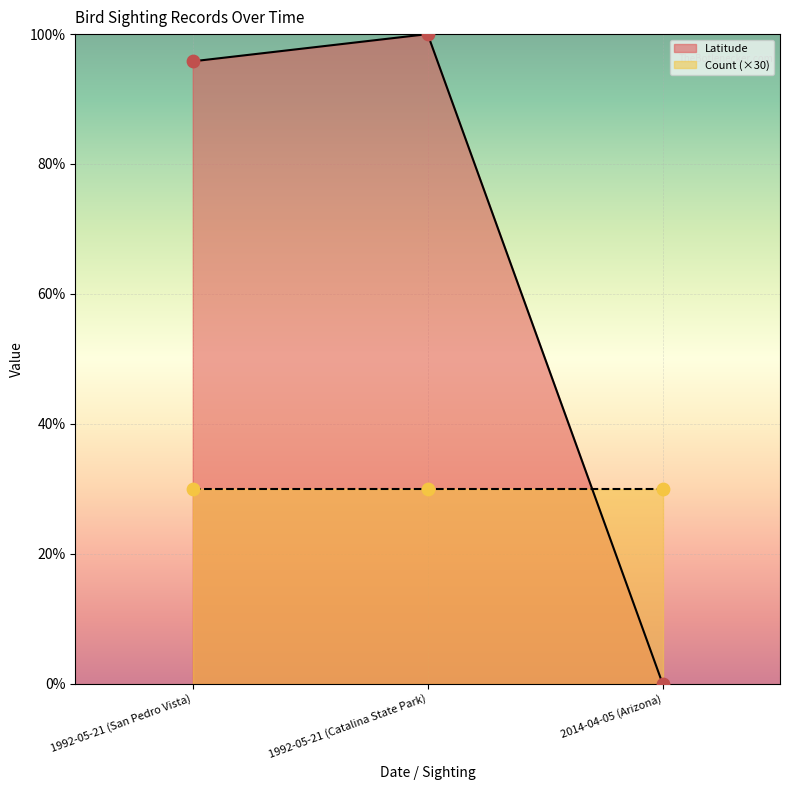

At which category is the sum across all series the highest?

1992-05-21 (Catalina State Park)